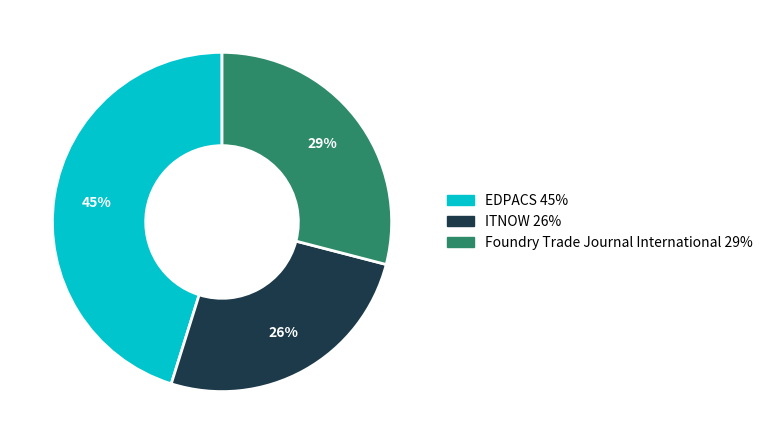

What percentage is the Foundry Trade Journal International slice, to the nearest percent?

29%